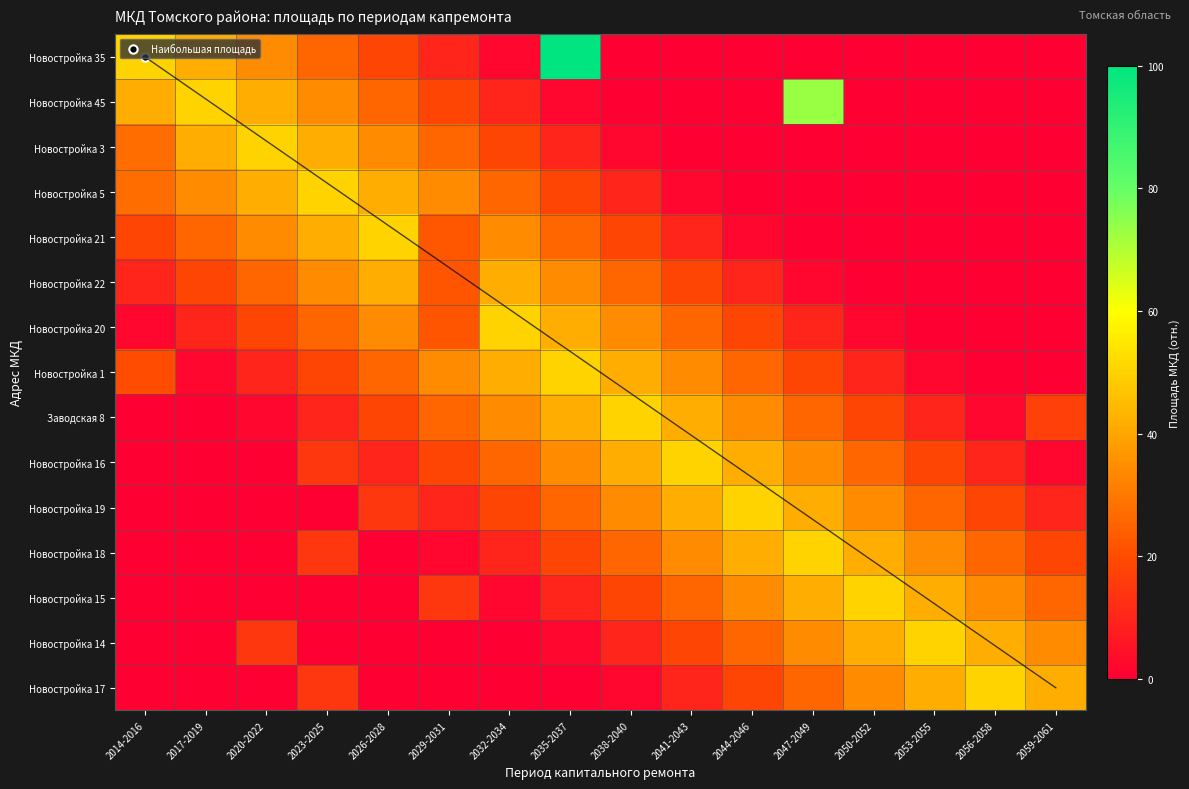

Rank the series by their maximum value, from highest to lowest.

Новостройка 35, Новостройка 45, Новостройка 3, Новостройка 5, Новостройка 21, Новостройка 20, Новостройка 1, Заводская 8, Новостройка 16, Новостройка 19, Новостройка 18, Новостройка 15, Новостройка 14, Новостройка 17, Новостройка 22